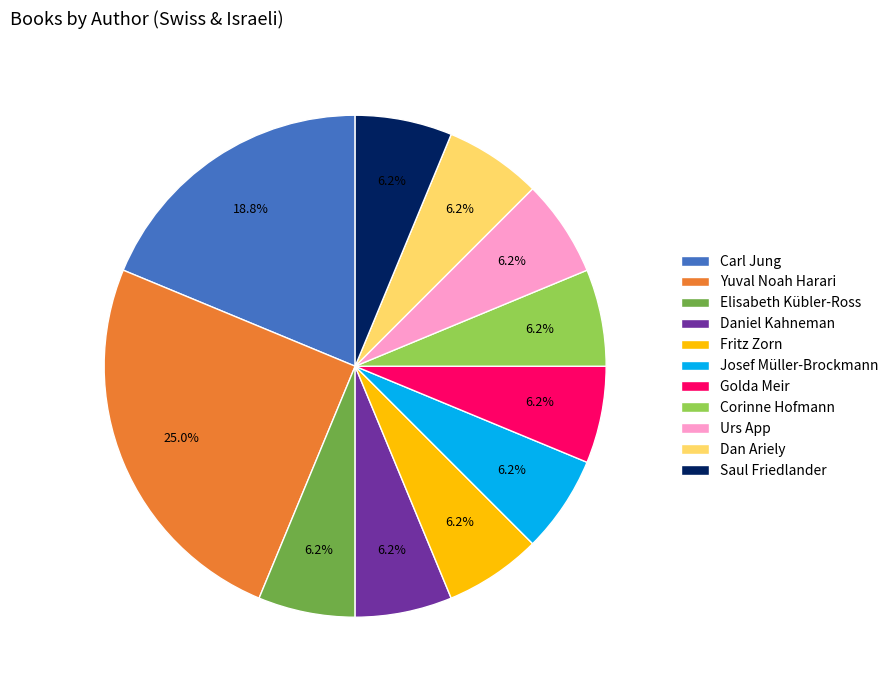

To the nearest percent, what is the average slice percentage?

9%